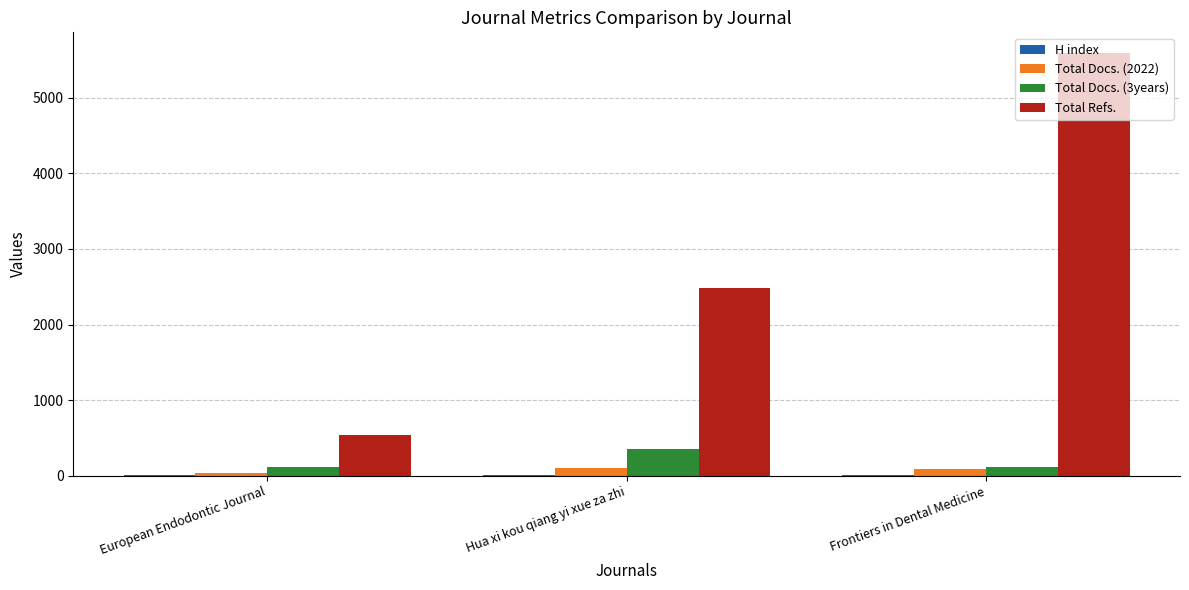

What is the greatest value displayed?

5583